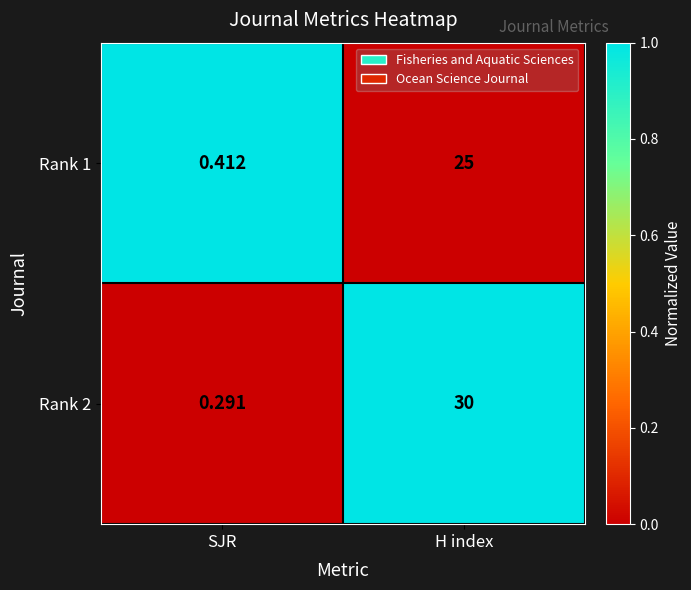

Which category has the lowest value across all series?

SJR